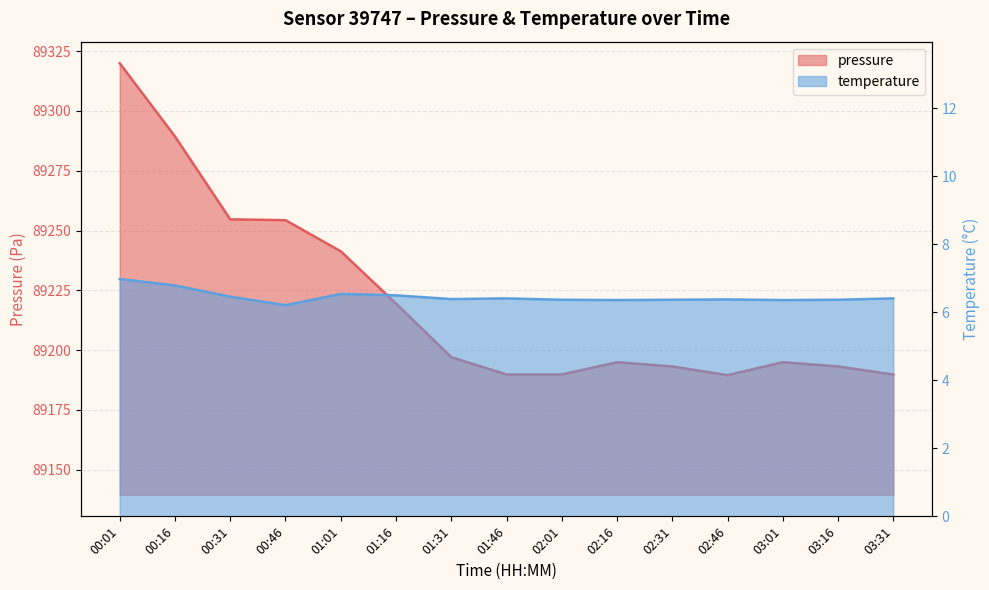

What is the difference between the second highest and second lowest values in the temperature series?

0.4